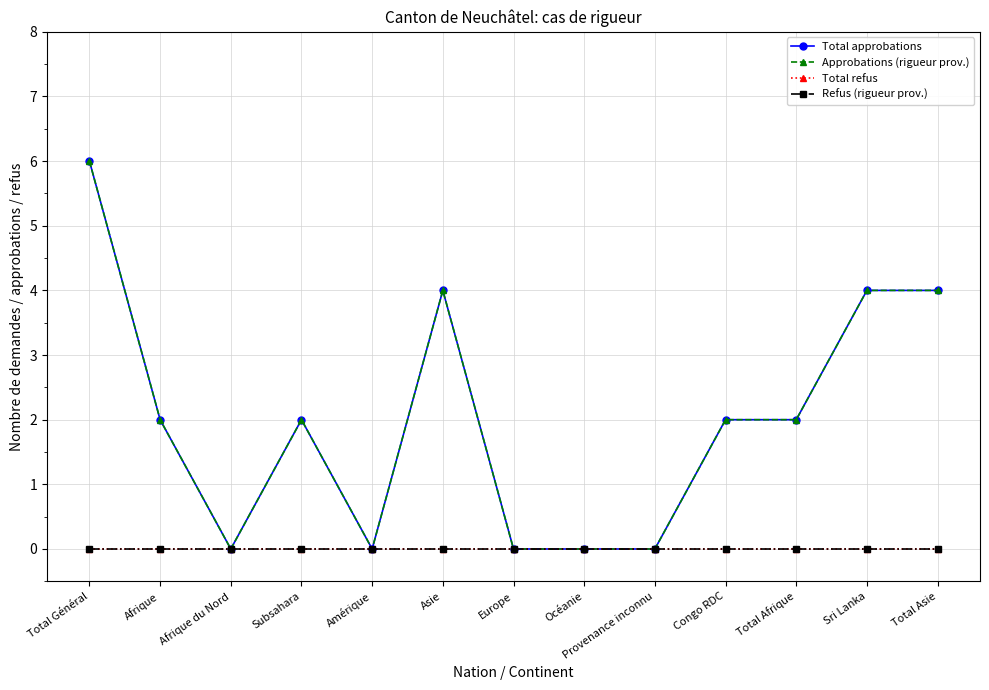

Between Afrique and Congo RDC, which series saw the biggest shift?

Total approbations